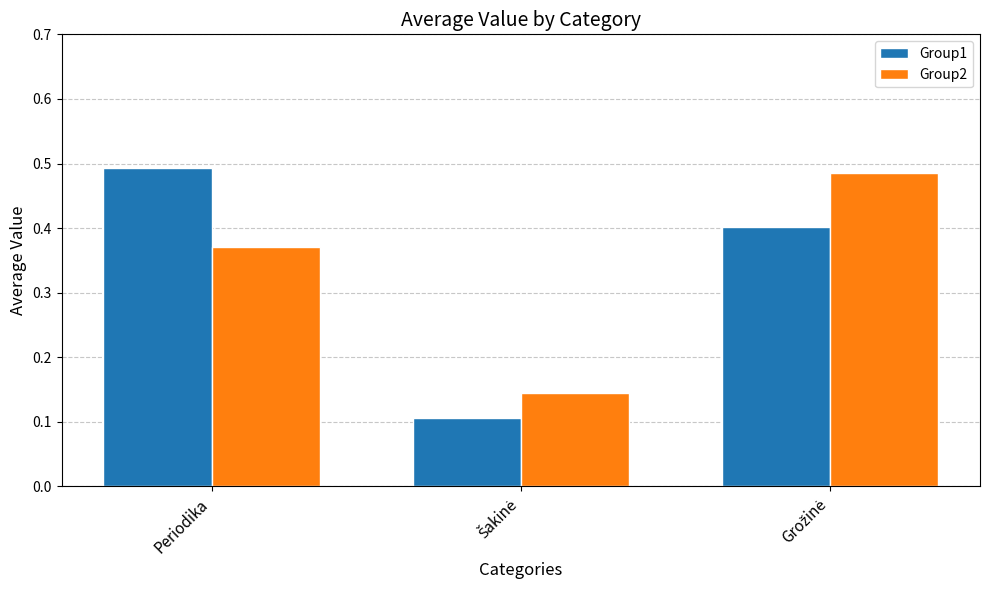

Count the Group1 values in the range 0 to 1.

3